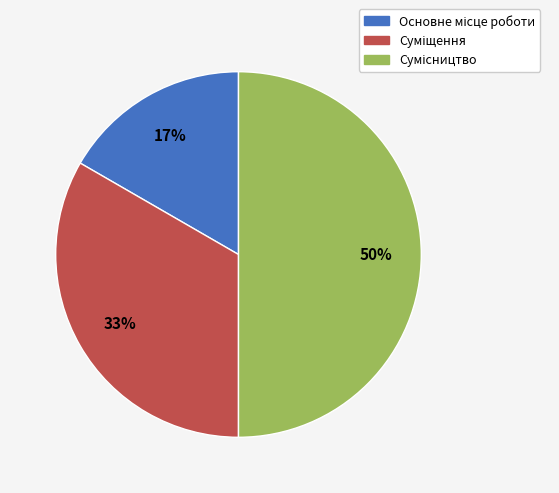

To the nearest percent, what is the average slice percentage?

33%